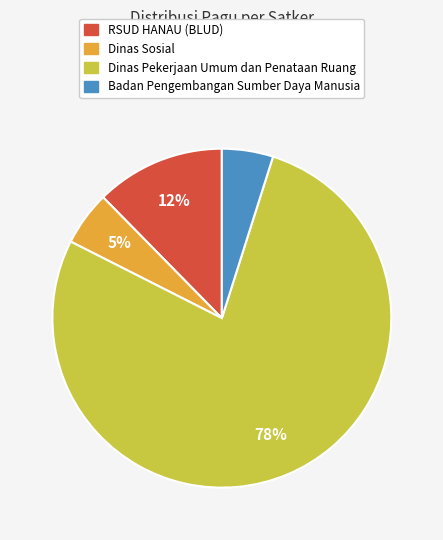

To the nearest percent, what is the average slice percentage?

25%